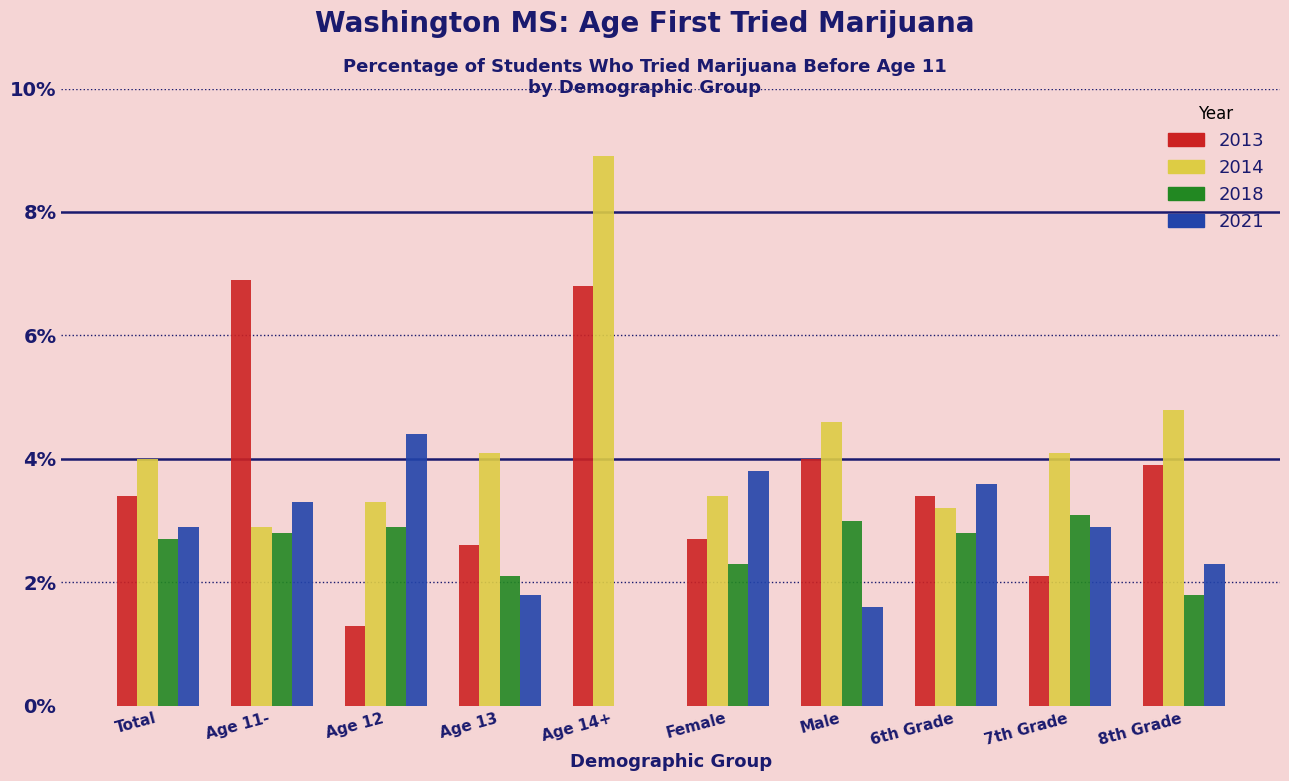

What are all the series names shown in the legend?

2013, 2014, 2018, 2021